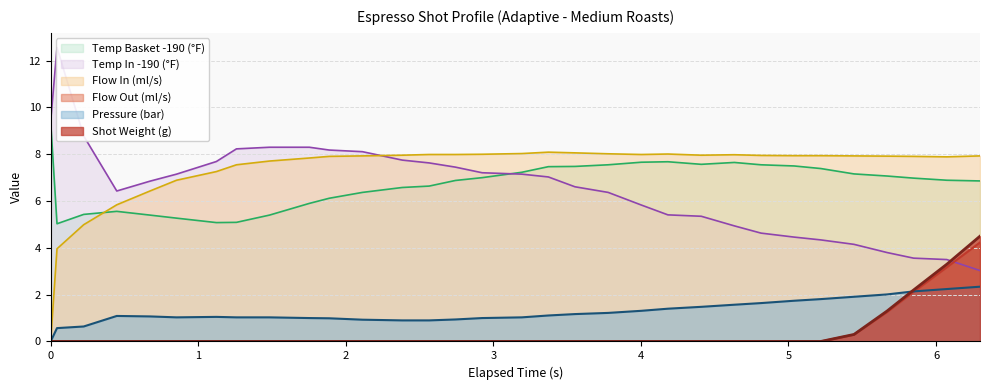

How many interior local valleys does the water_temperature_basket series have?

3